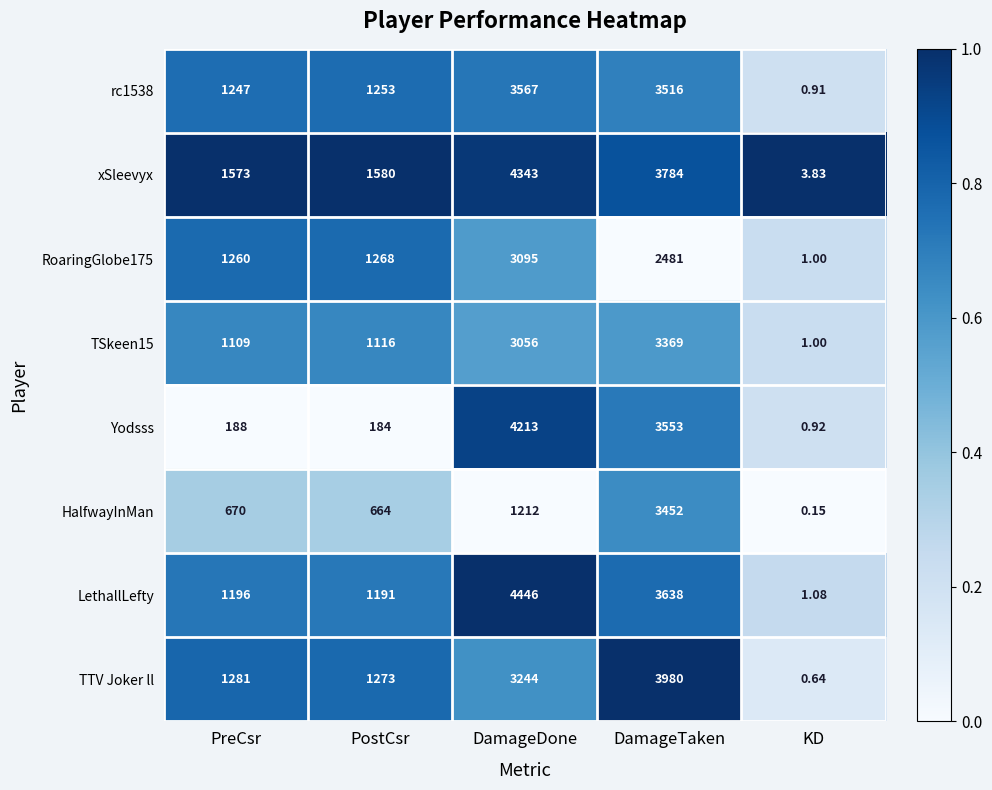

At which category is the sum across all series the highest?

DamageTaken